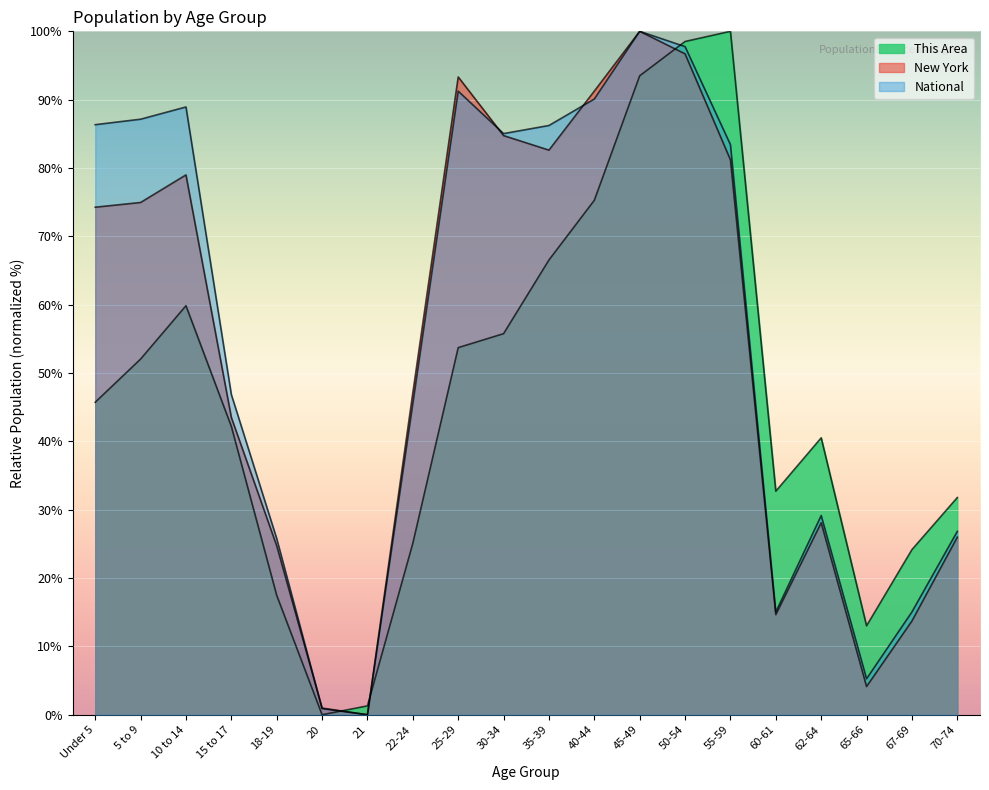

At how many categories does at least one series exceed 65?

10